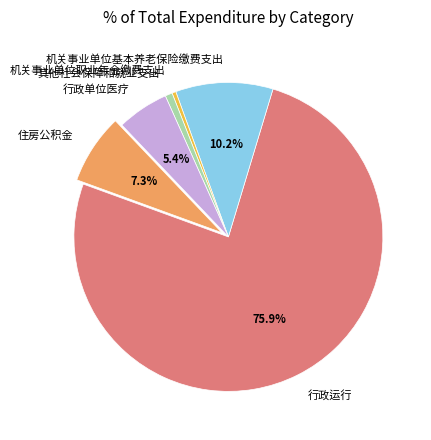

Which slice represents more than half of the pie?

行政运行